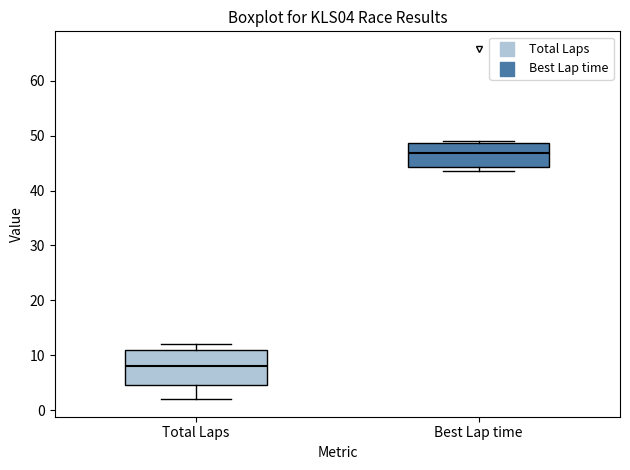

Where is the upper edge of the box for Total Laps on the y-axis? The values are not printed on the chart, so give them approximately, as read against the axis.

11